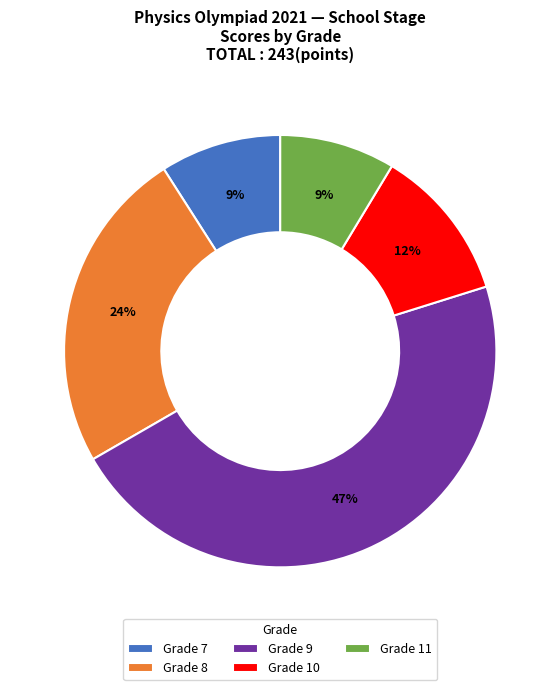

Which category has the biggest portion of the pie?

Grade 9